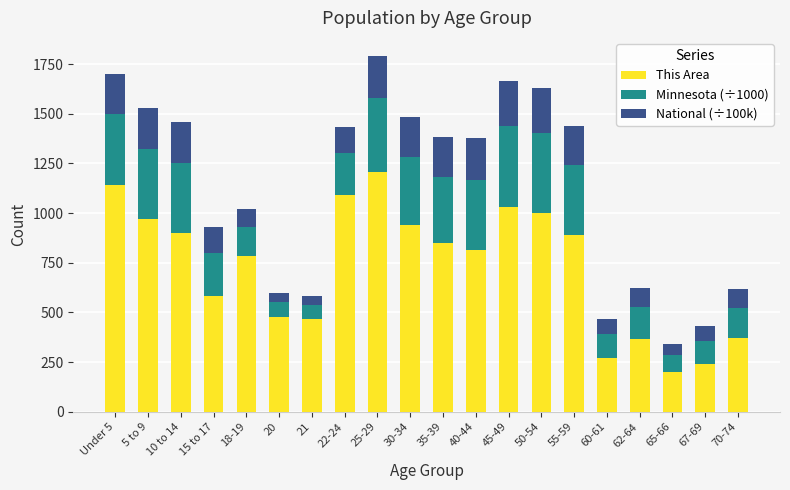

What is the minimum value for This Area?

202.0